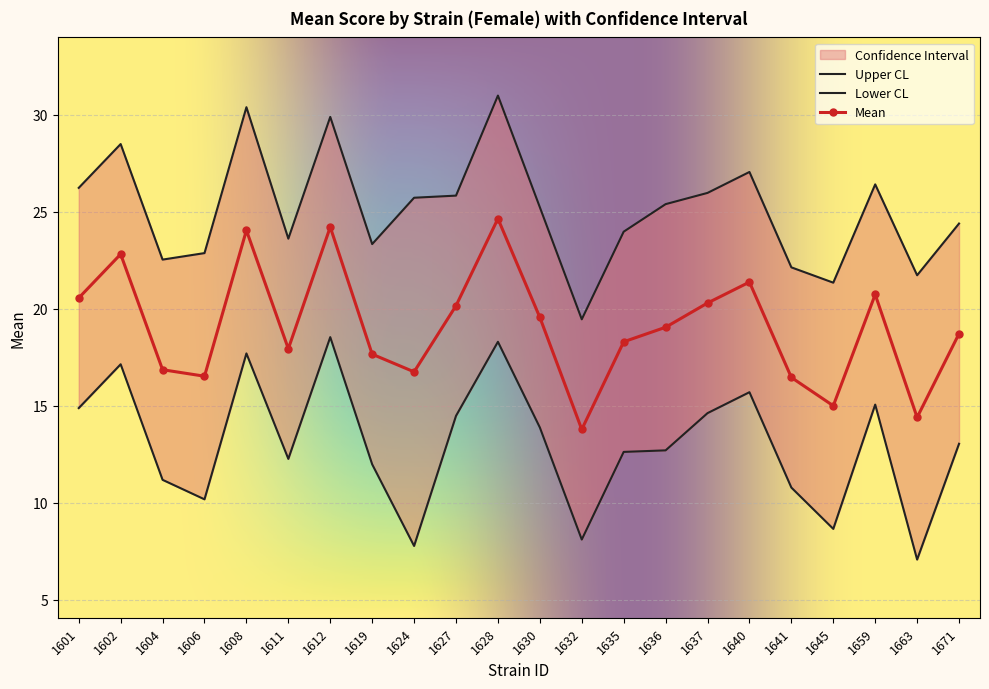

At which label is mean closest to 19?

1636